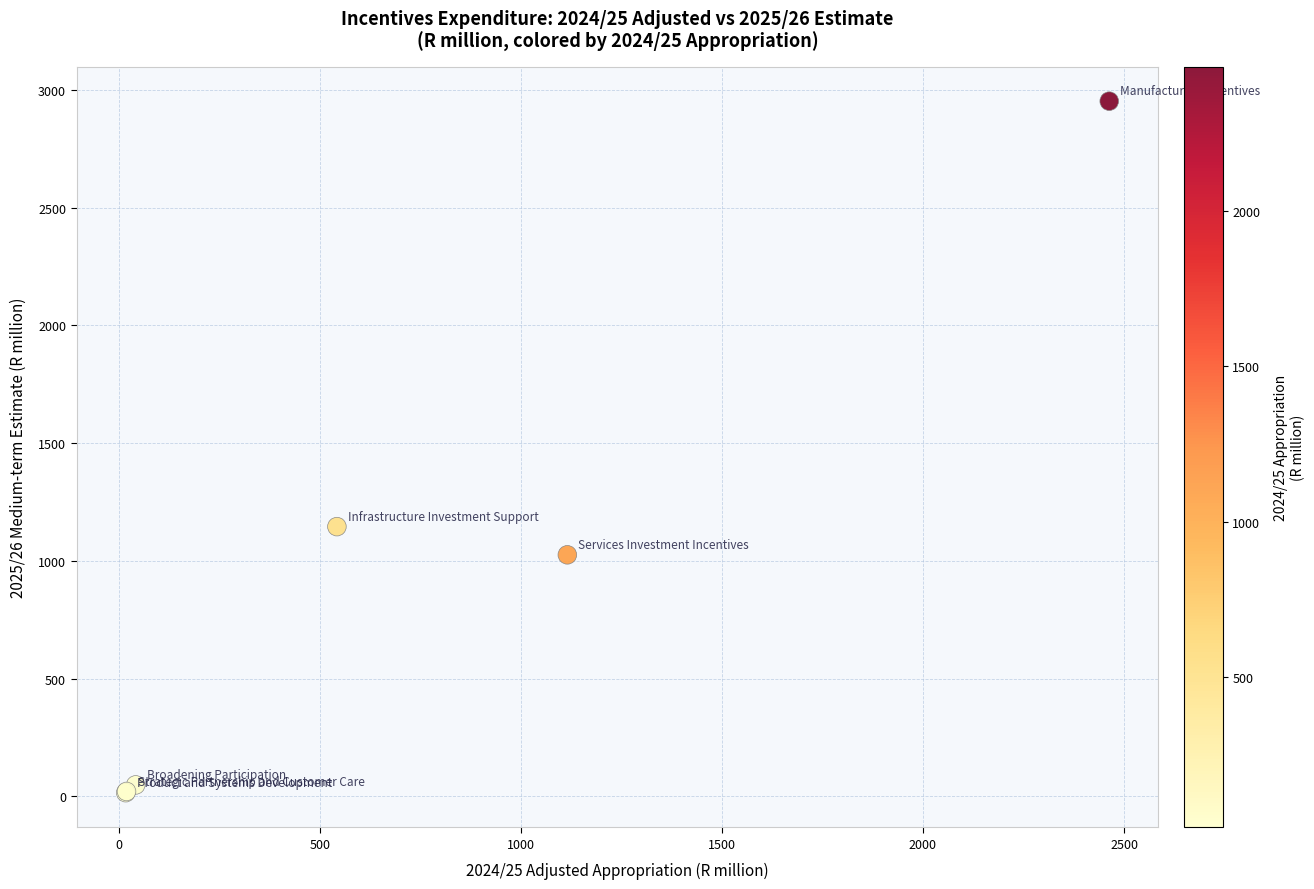

What Y value in the scatter plot is closest to 1483?

1144.9